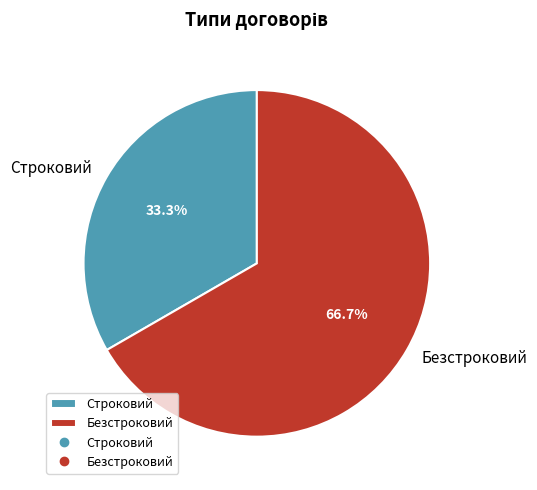

What is the largest slice in the pie chart?

Безстроковий